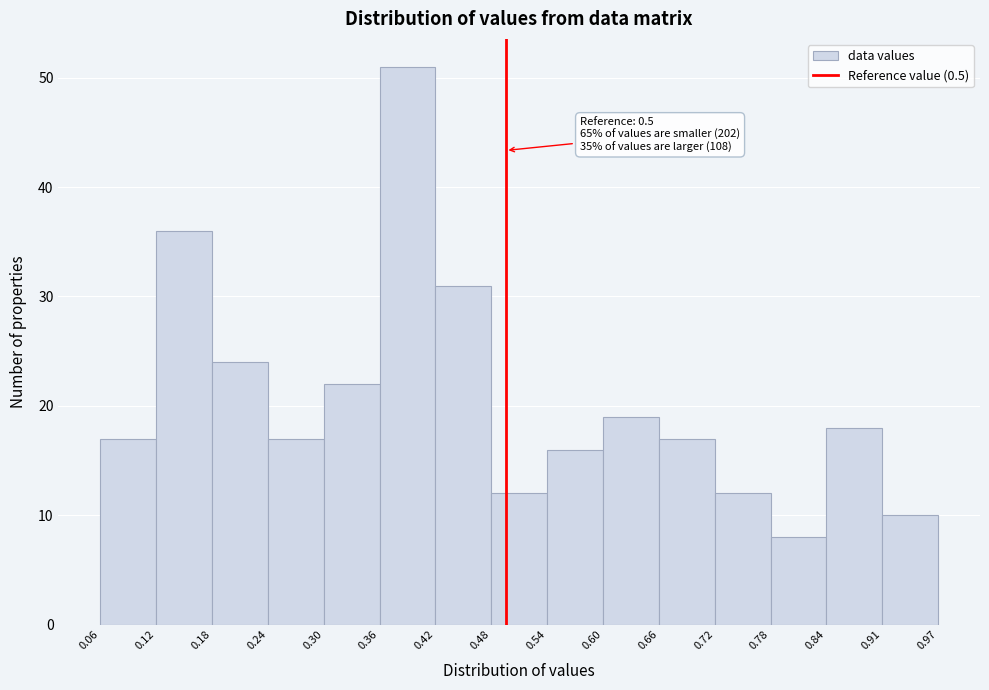

Over which range of the x-axis is the bar tallest?

0.36 to 0.42